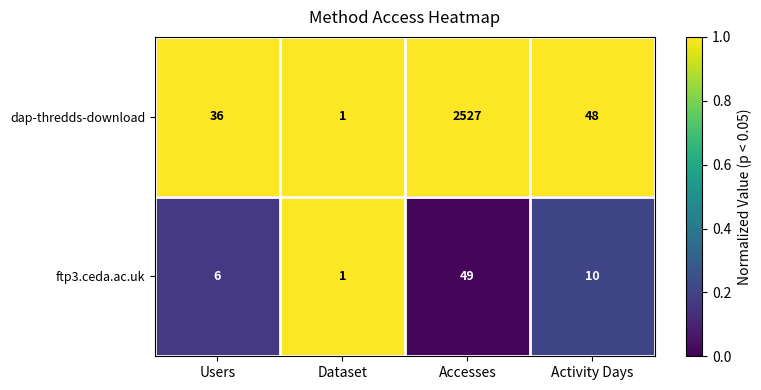

List the series in order of their peak value, lowest first.

ftp3.ceda.ac.uk, dap-thredds-download